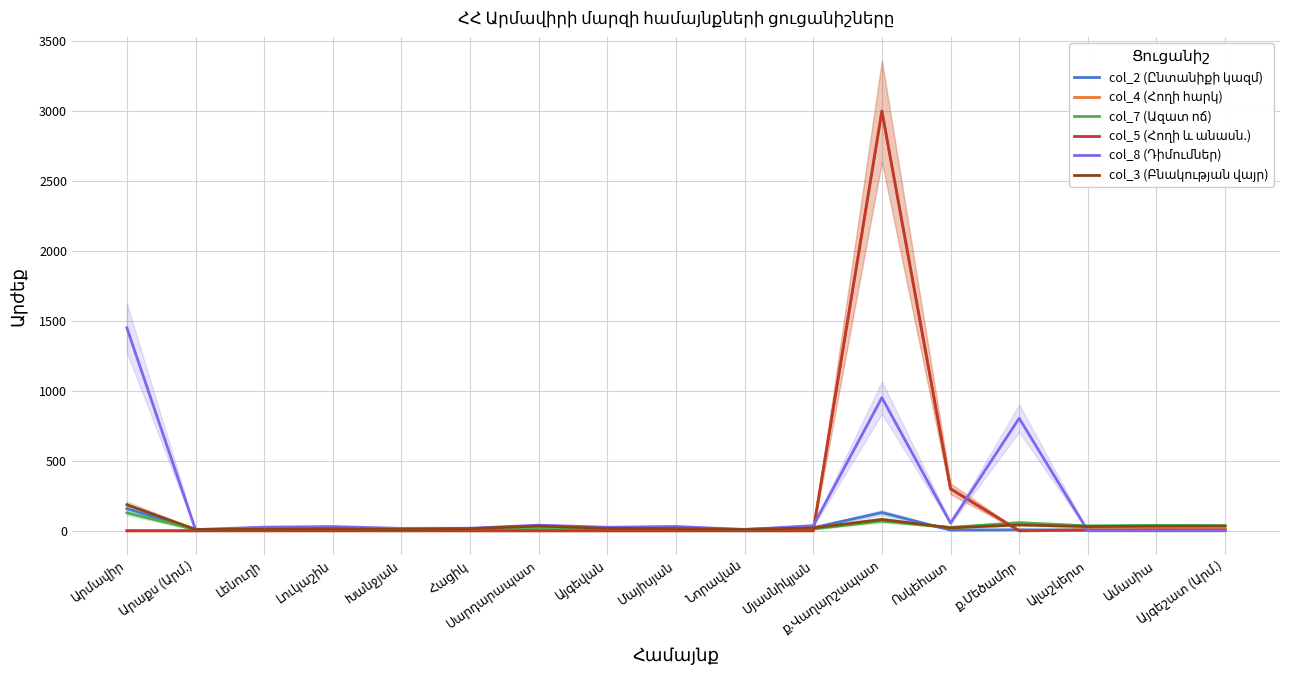

What is the spread (max minus min) of values at Սարդարապատ?

40